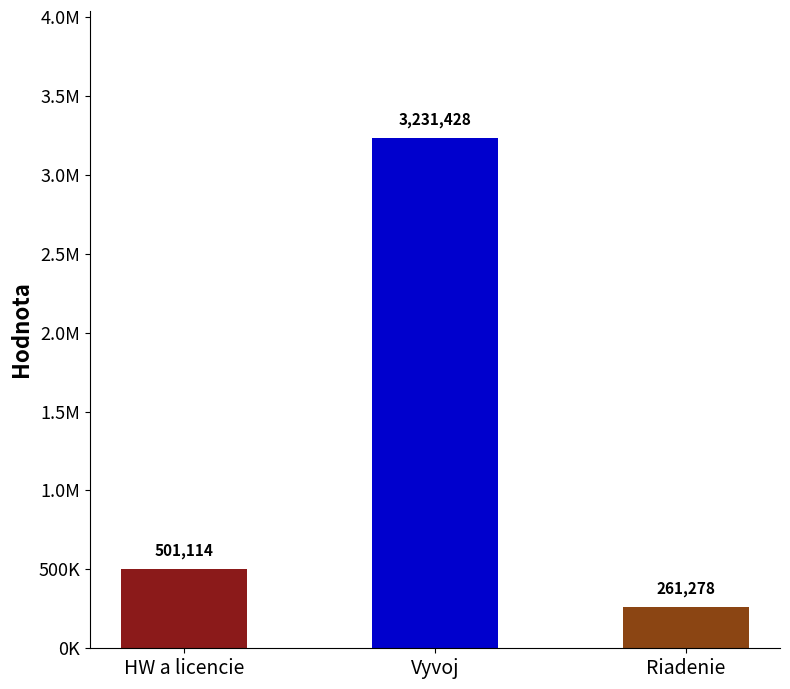

Does the chart contain any negative values?

No